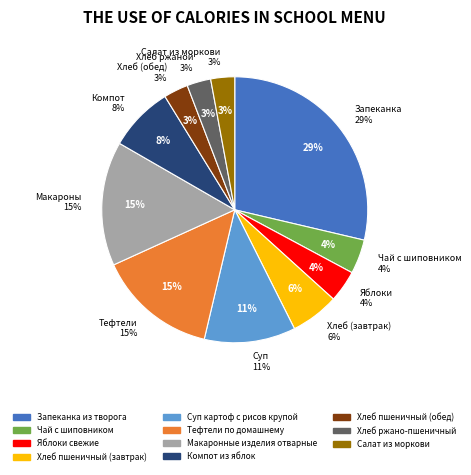

How many slices are in this pie chart?

11